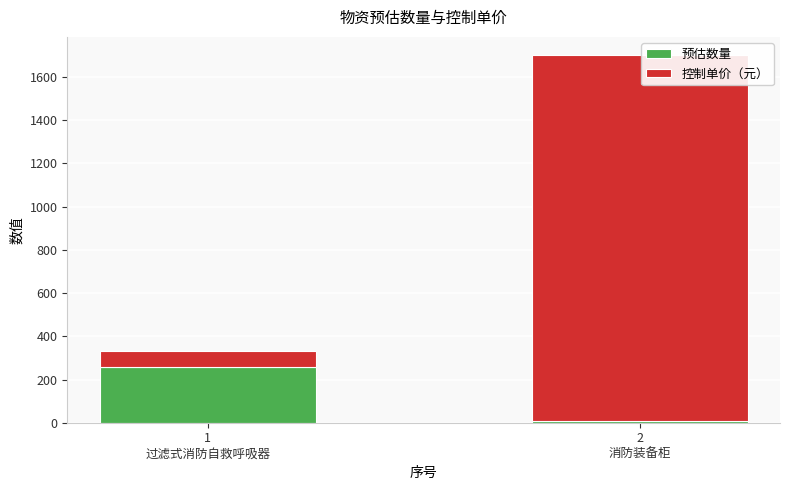

Does the chart contain stacked bars?

Yes